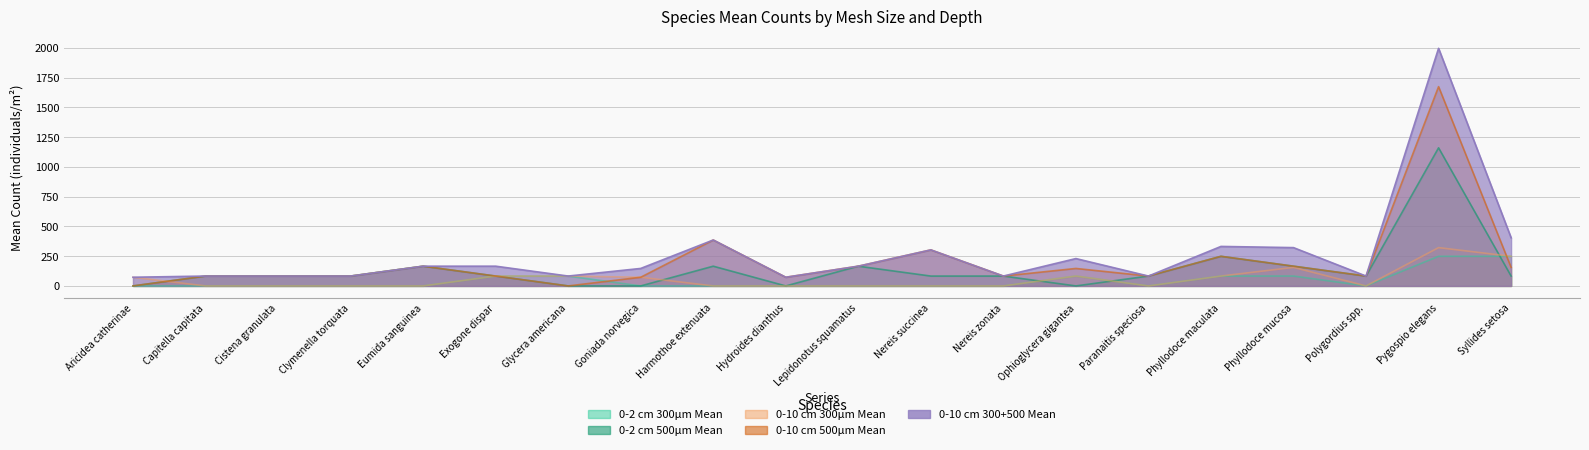

What is the difference between the maximum and minimum values in the 0-10 cm 500μm Mean series?

1675